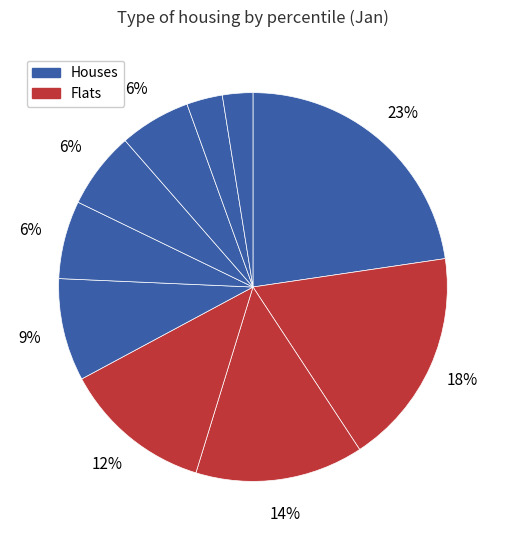

How many slices are in this pie chart?

10